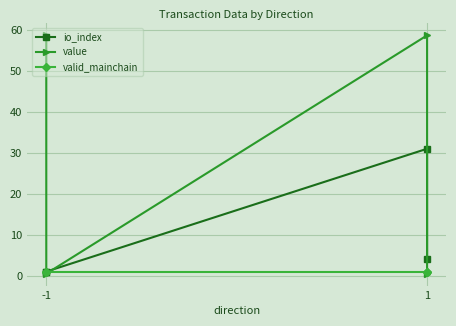

At -1, list the series in order from smallest to largest.

io_index, valid_mainchain, value